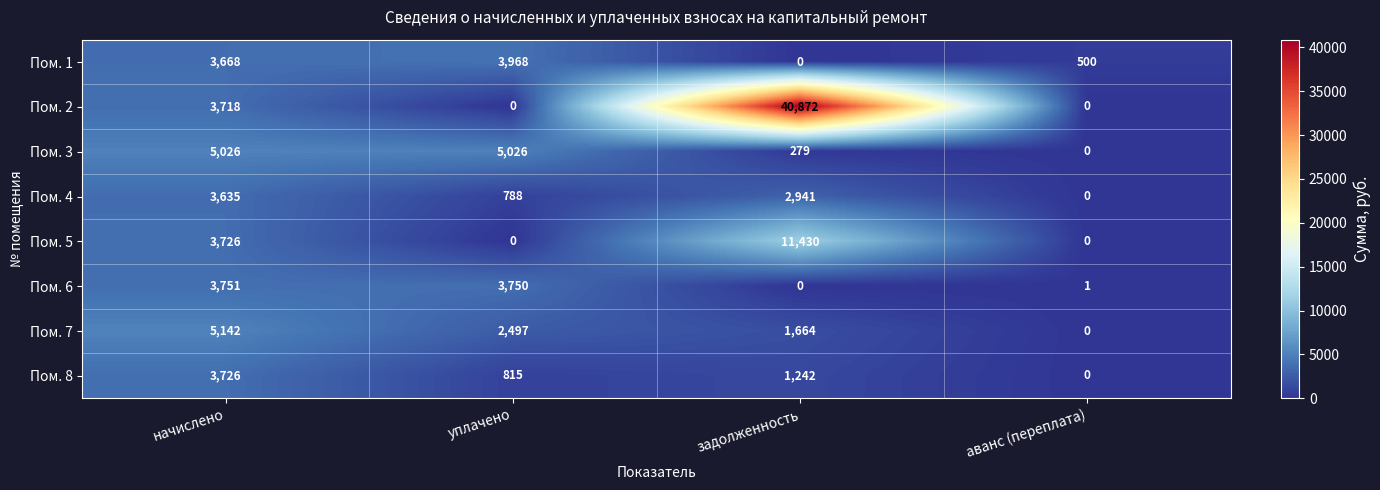

How many Пом. 7 values are between 1664 and 5142?

3